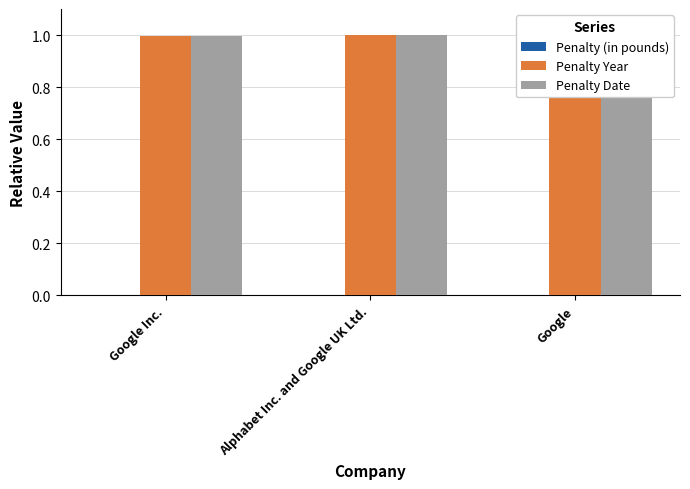

Which has a higher value, Google or Google Inc.?

Google